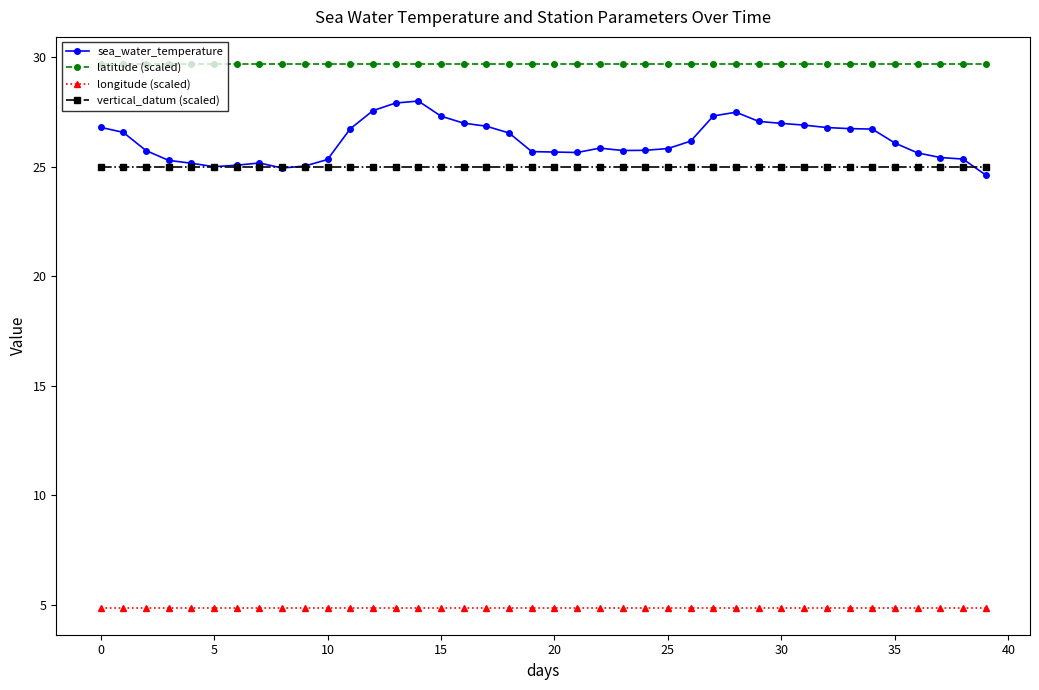

True or false: latitude (scaled) and longitude (scaled) intersect in this chart.

False